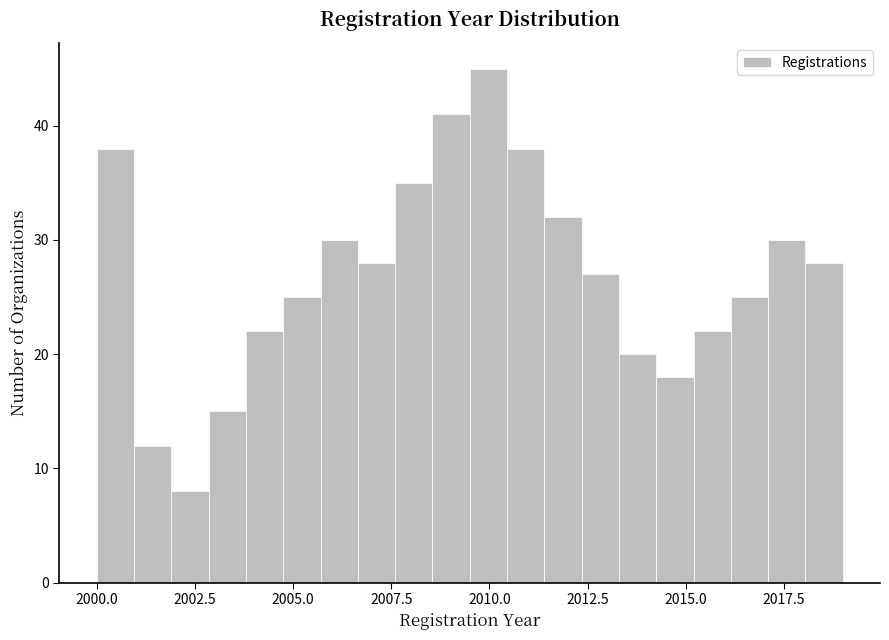

Around what value on the x-axis is the tallest bar? Give the approximate position of its centre, as read against the axis.

2010.0